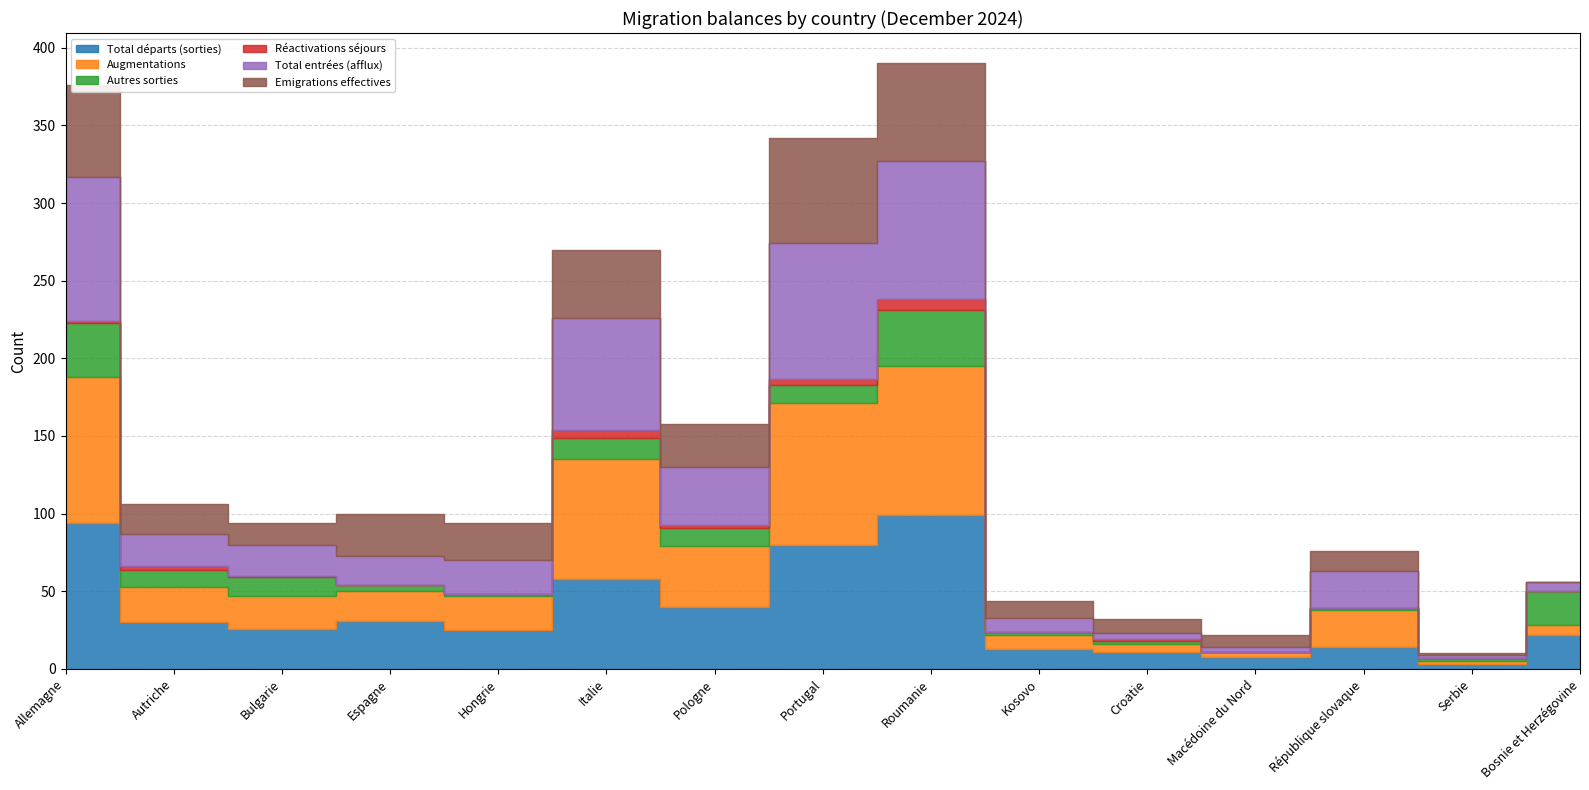

What is the label of the 4th point from the right?

Macédoine du Nord